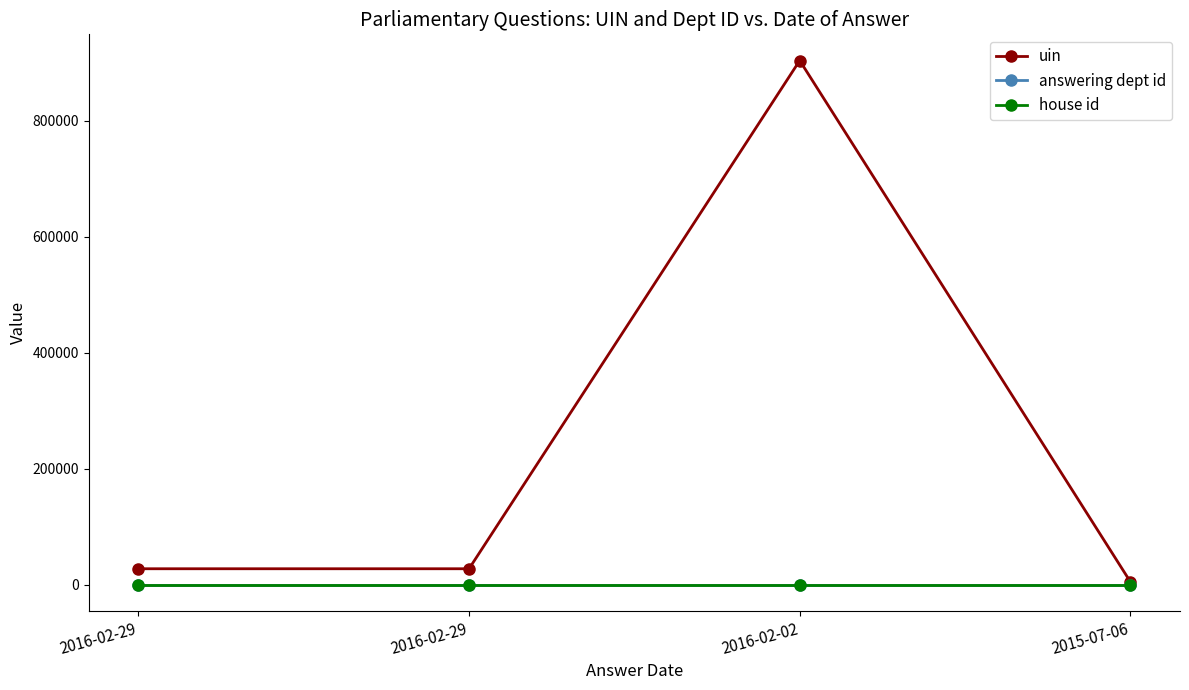

True or false: house id has a value of 1 at 2015-07-06.

True